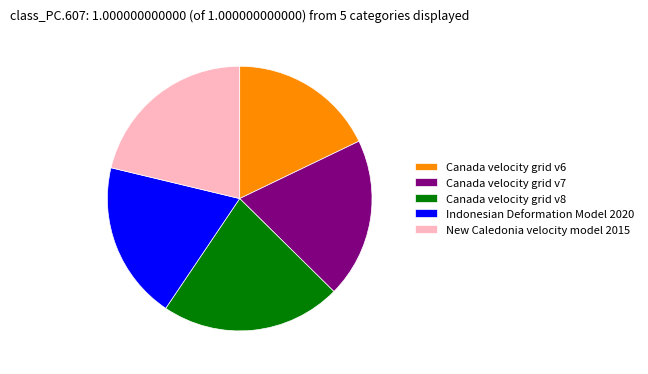

Between New Caledonia velocity model 2015 and Canada velocity grid v7, which is larger?

New Caledonia velocity model 2015